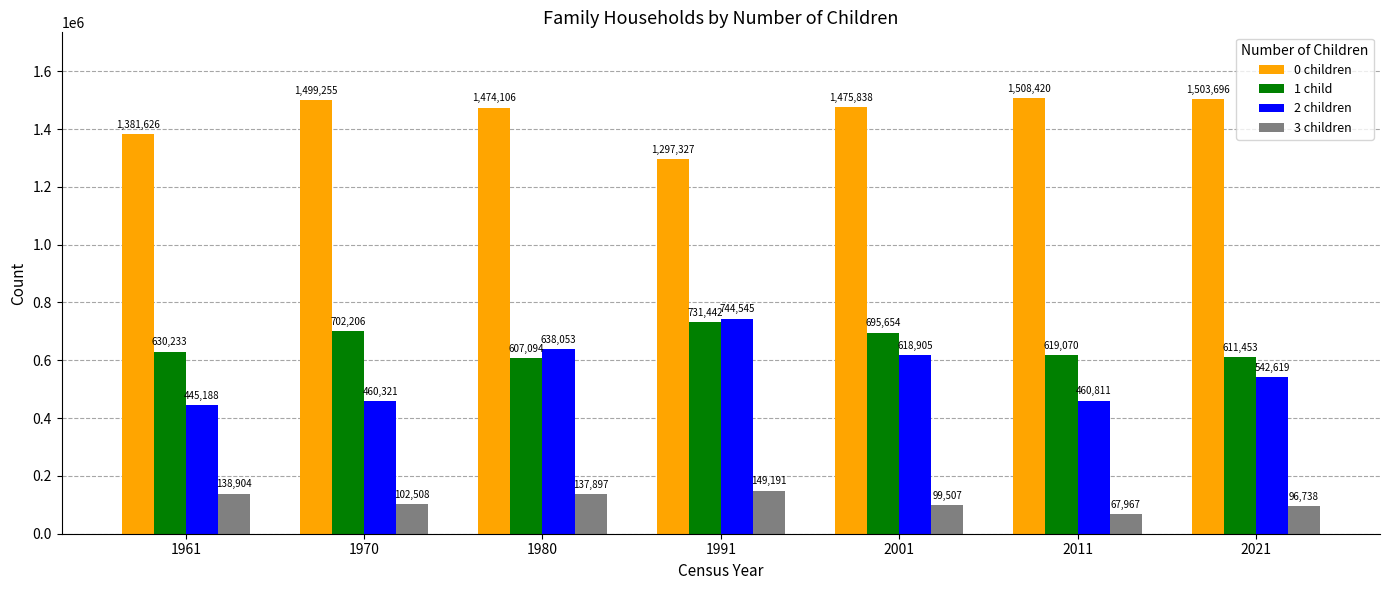

How many bars are there in total?

28